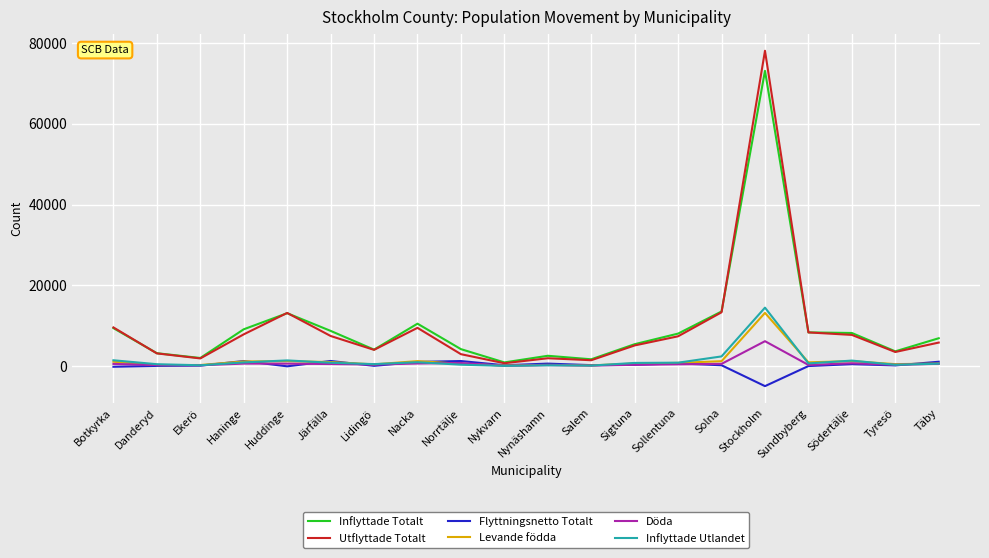

How many lines are shown in the chart?

6